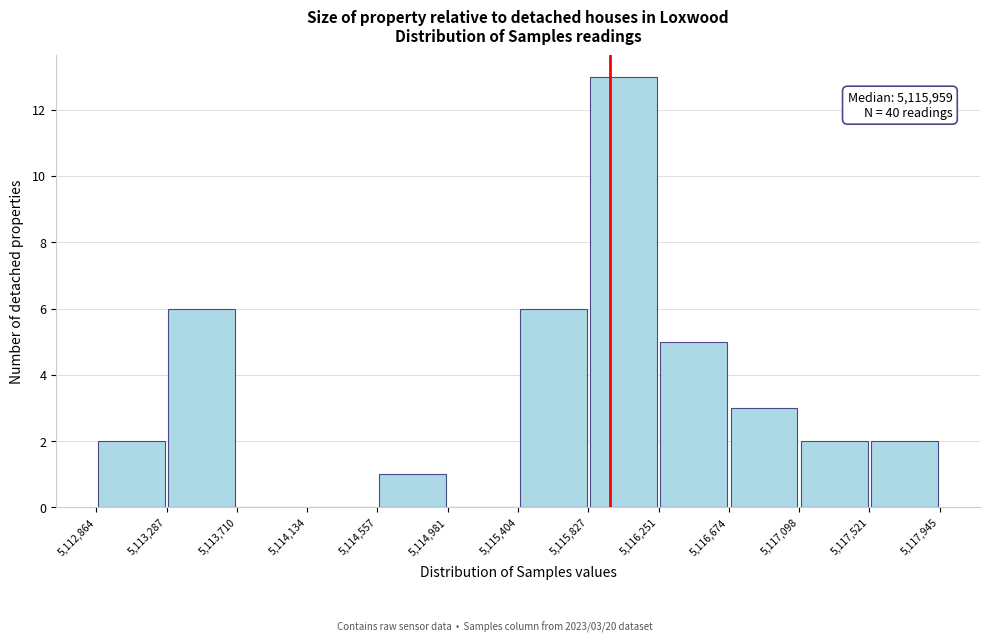

Which range on the x-axis has the tallest bar?

5,115,827 to 5,116,251